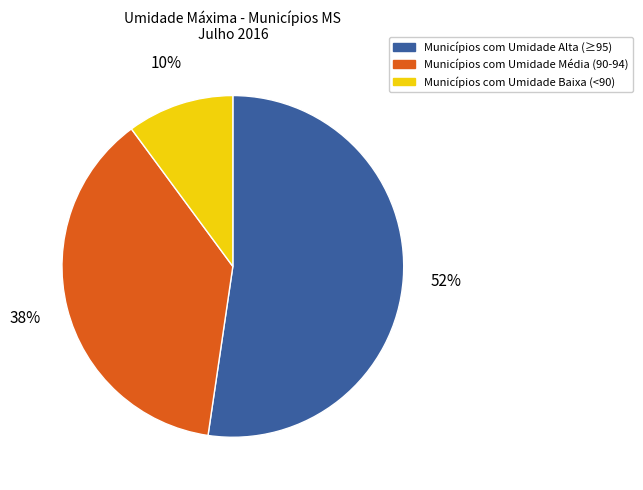

How many slices are in this pie chart?

3